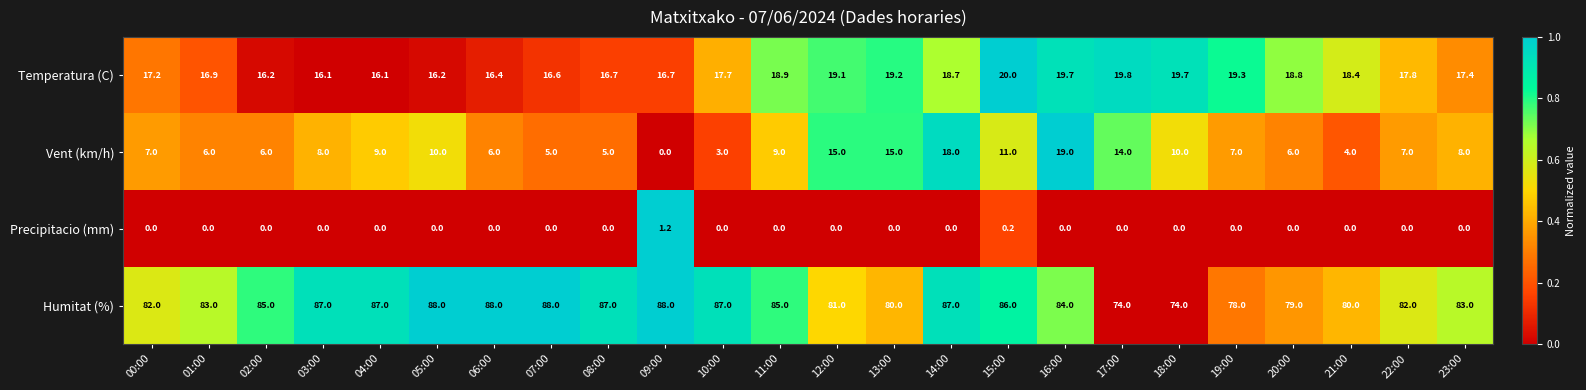

Is the value of Humitat (%) at 21:00 greater than the value of Vent (km/h) at 18:00?

Yes